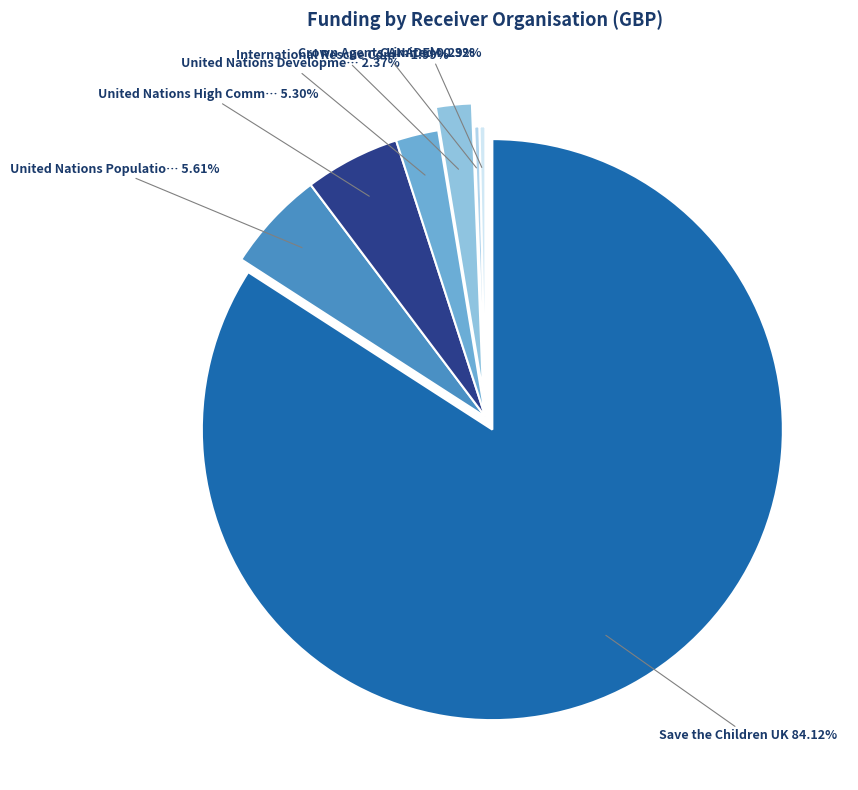

How many segments does this pie chart have?

7